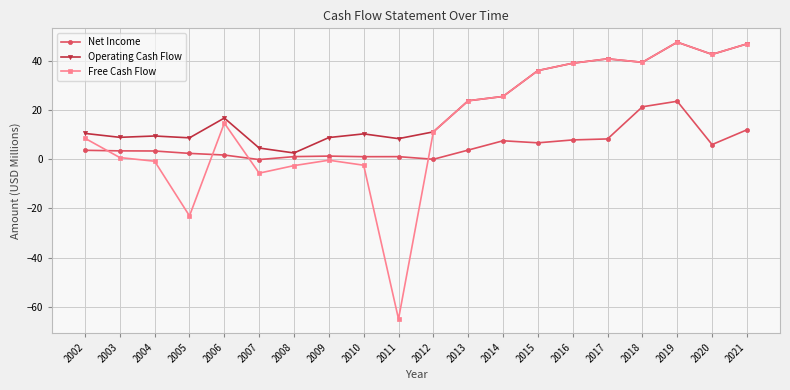

The value of Operating Cash Flow at 2015 is 56.4. True or false?

False